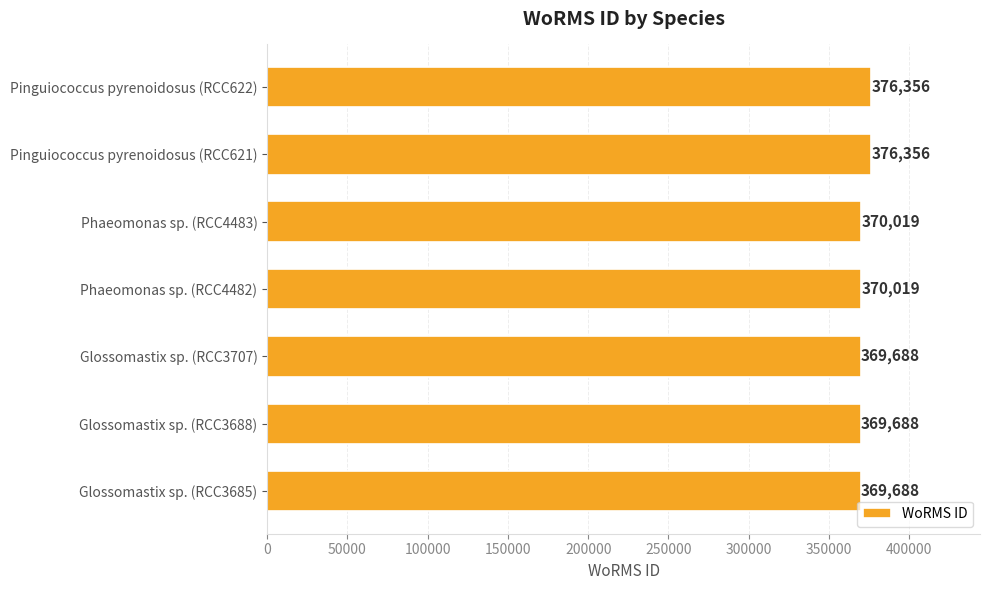

The chart shows a value of 370019 at Phaeomonas sp. (RCC4482). True or false?

True